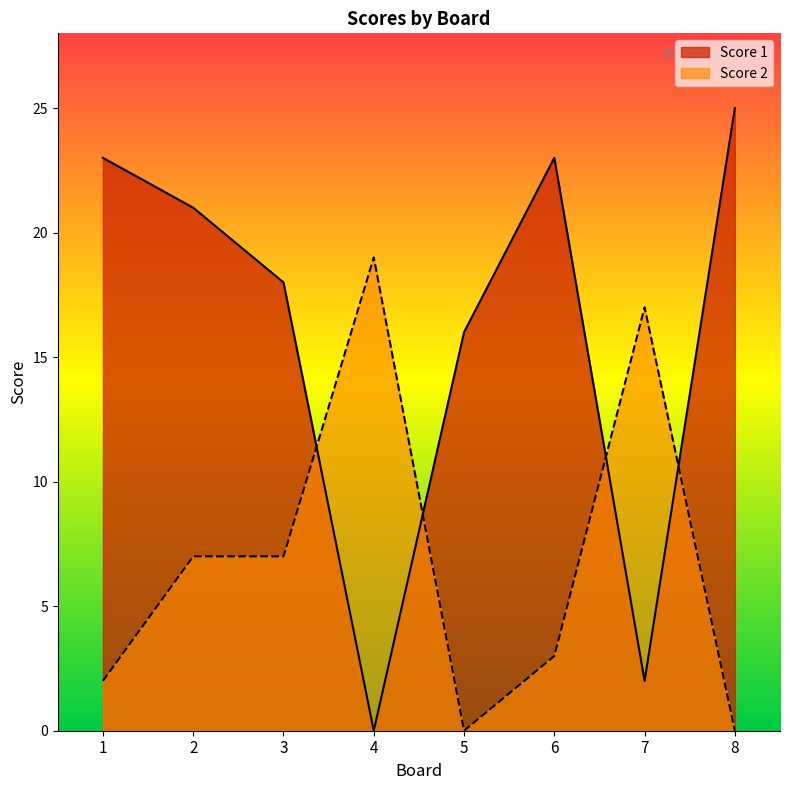

List the series in order of their peak value, highest first.

Score 1, Score 2